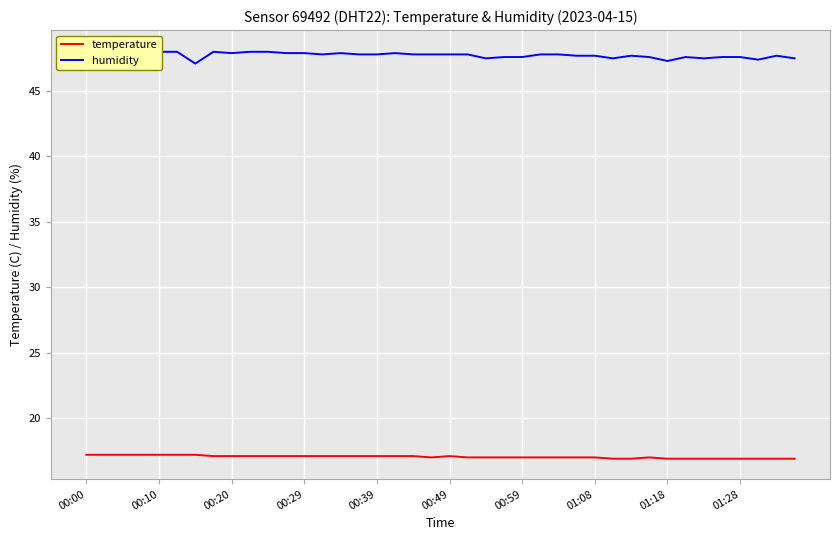

Reading left to right, list all the values displayed in this chart.

temperature: 17.2	17.2	17.2	17.2	17.2	17.2	17.2	17.1	17.1	17.1	17.1	17.1	17.1	17.1	17.1	17.1	17.1	17.1	17.1	17.0	17.1	17.0	17.0	17.0	17.0	17.0	17.0	17.0	17.0	16.9	16.9	17.0	16.9	16.9	16.9	16.9	16.9	16.9	16.9	16.9
humidity: 48.0	48.1	47.8	48.0	48.0	48.0	47.1	48.0	47.9	48.0	48.0	47.9	47.9	47.8	47.9	47.8	47.8	47.9	47.8	47.8	47.8	47.8	47.5	47.6	47.6	47.8	47.8	47.7	47.7	47.5	47.7	47.6	47.3	47.6	47.5	47.6	47.6	47.4	47.7	47.5